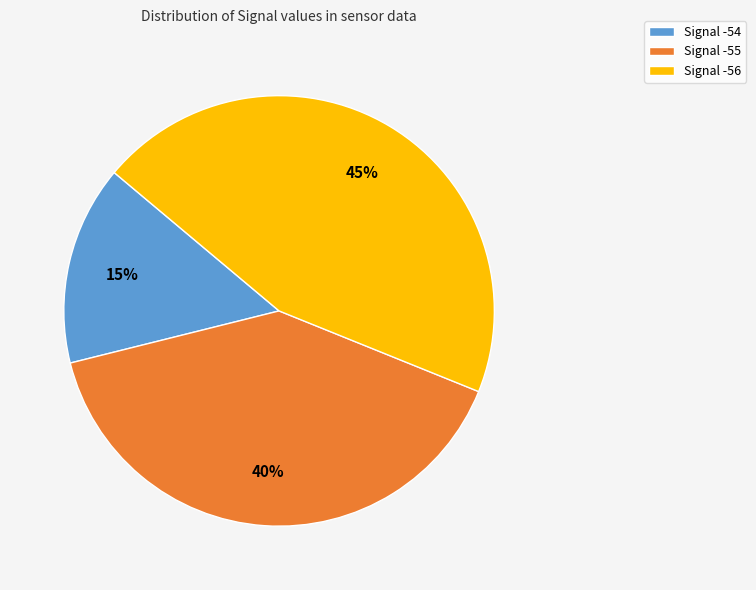

True or false: Signal -56 accounts for 32% of the total.

False